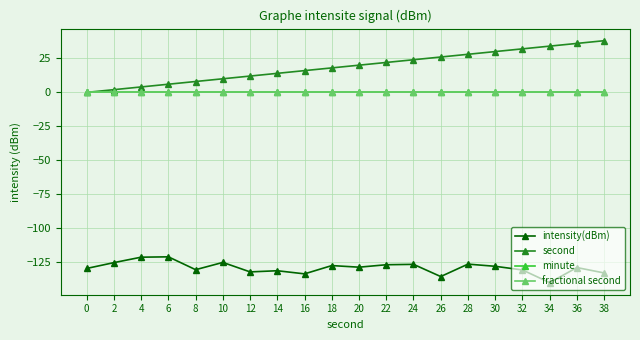

True or false: minute and intensity(dBm) intersect in this chart.

False